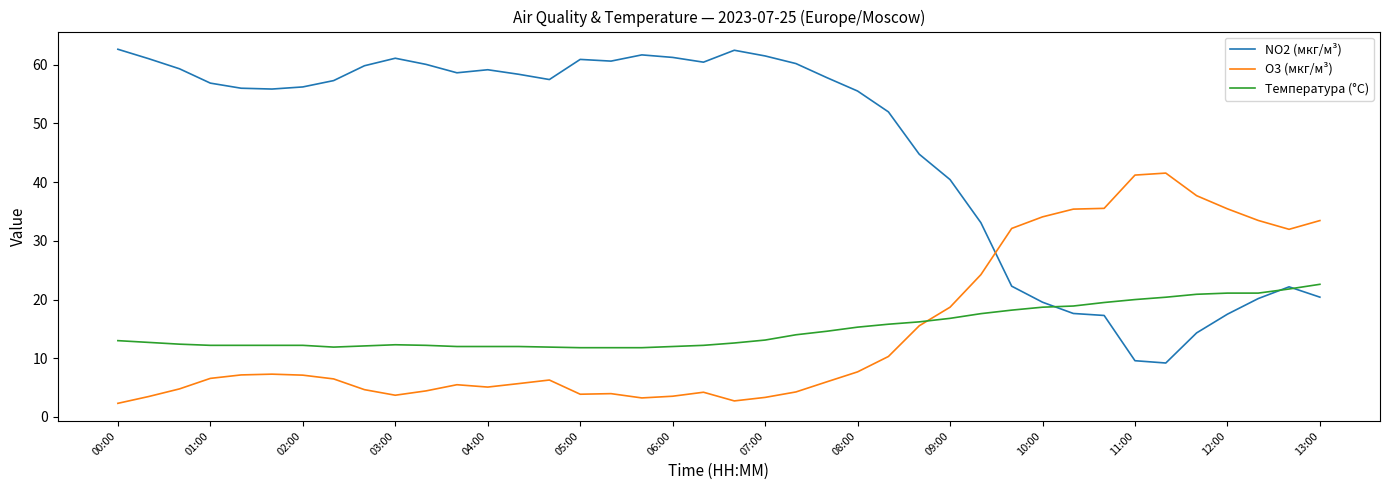

Which series has the widest spread of values?

NO2 (мкг/м³)